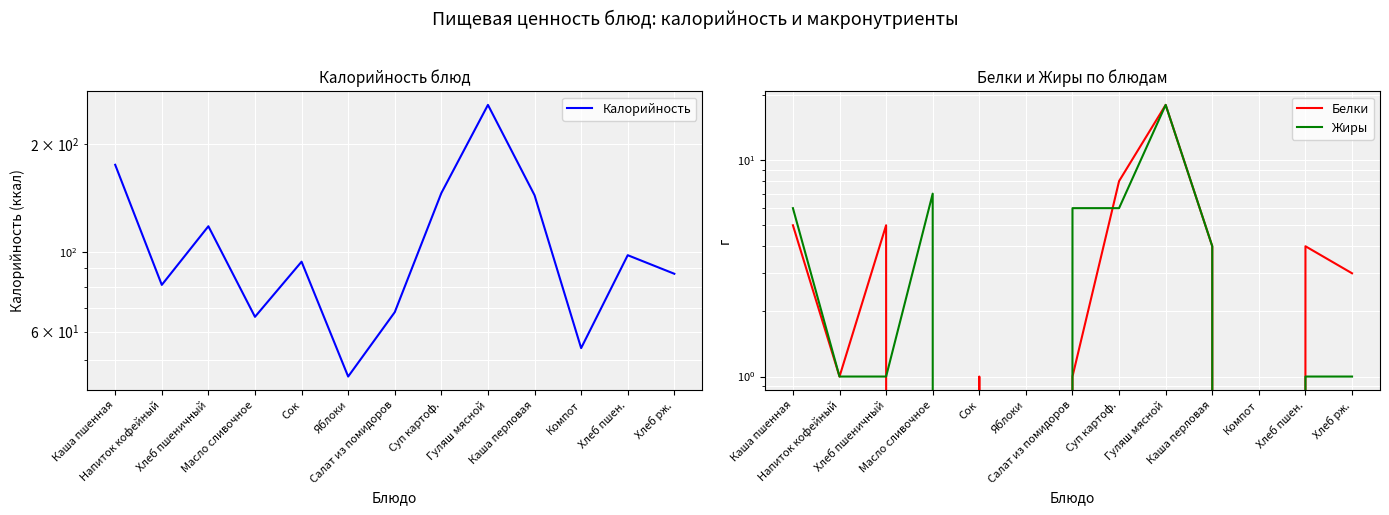

What are all the series names shown in the legend?

Калорийность, Белки, Жиры